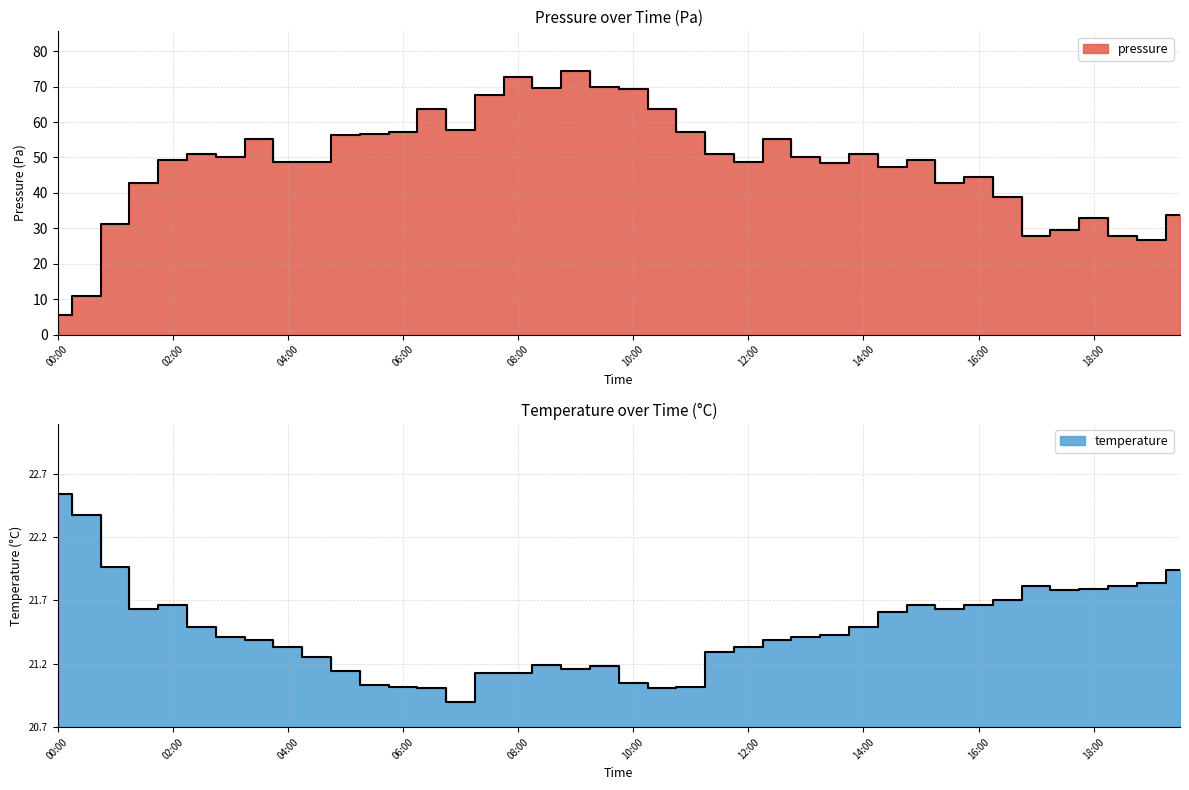

Rank the series by their average value, from highest to lowest.

pressure, temperature